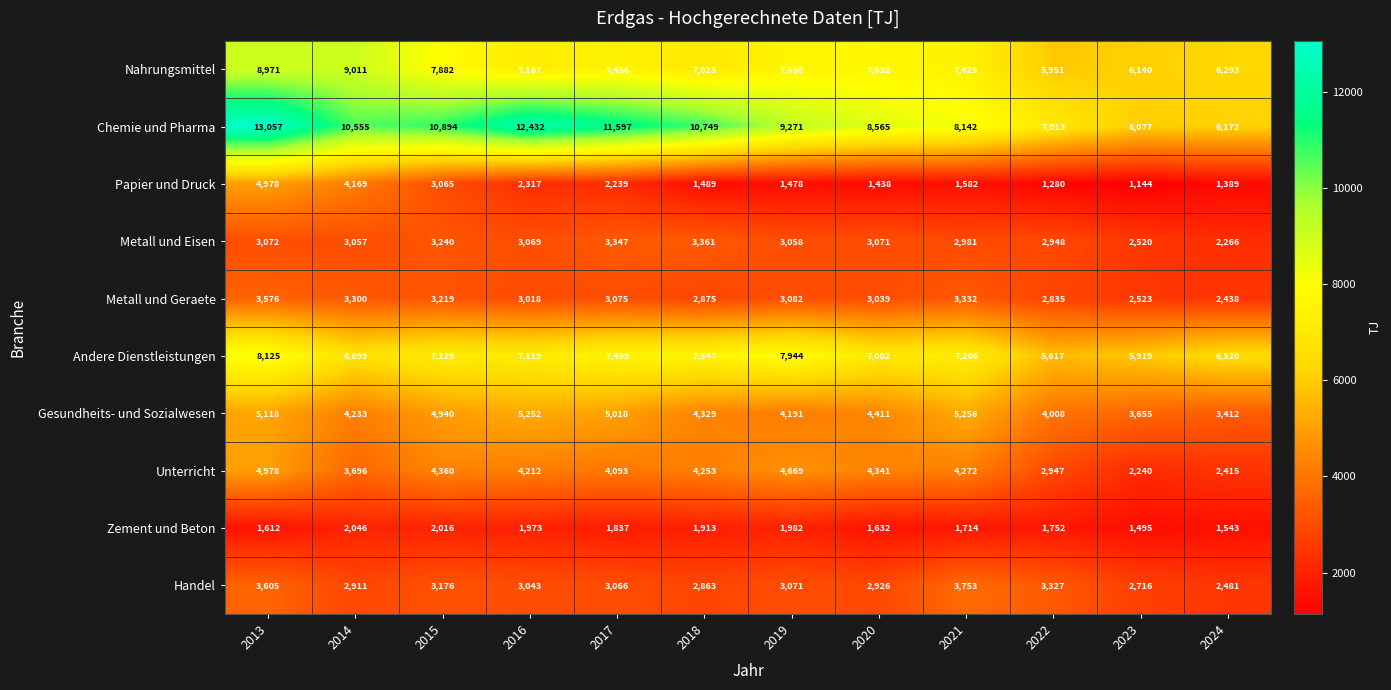

Where is Metall und Geraete nearest to the value 3007?

2016